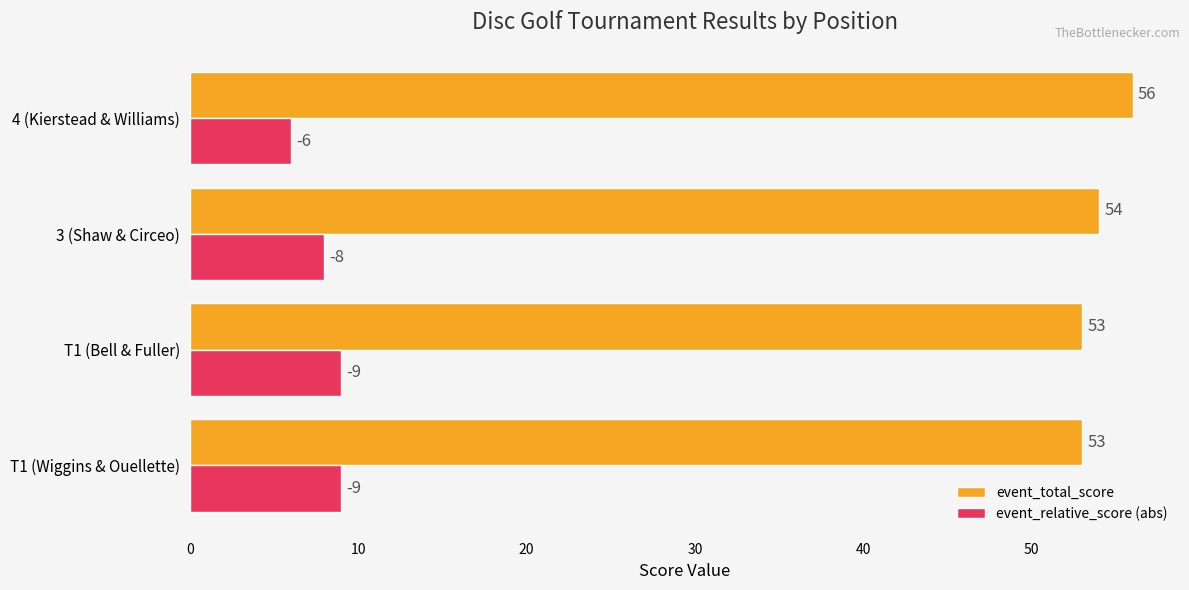

What is the difference between the maximum and minimum values in the event_relative_score (abs) series?

3